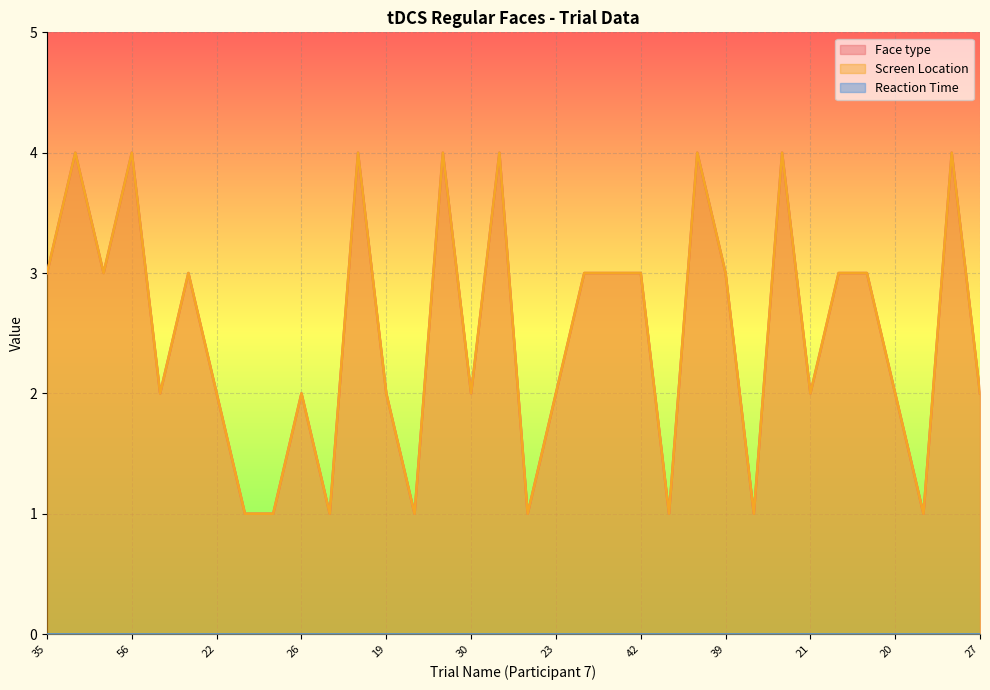

Is it true that Face type equals 1 at 47?

False